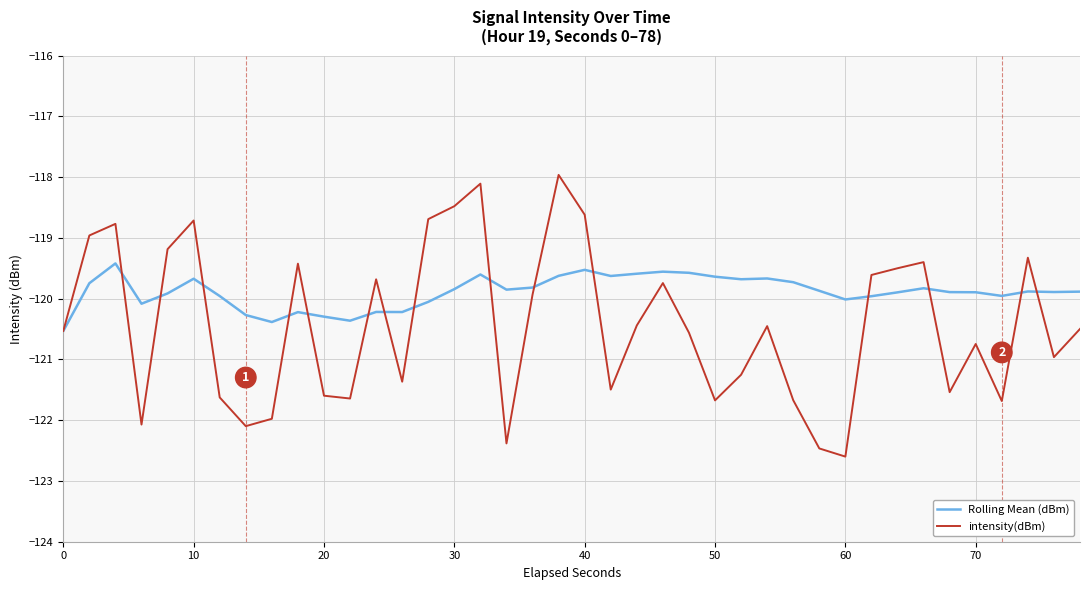

What is the highest value of the intensity(dBm) series?

-118.0